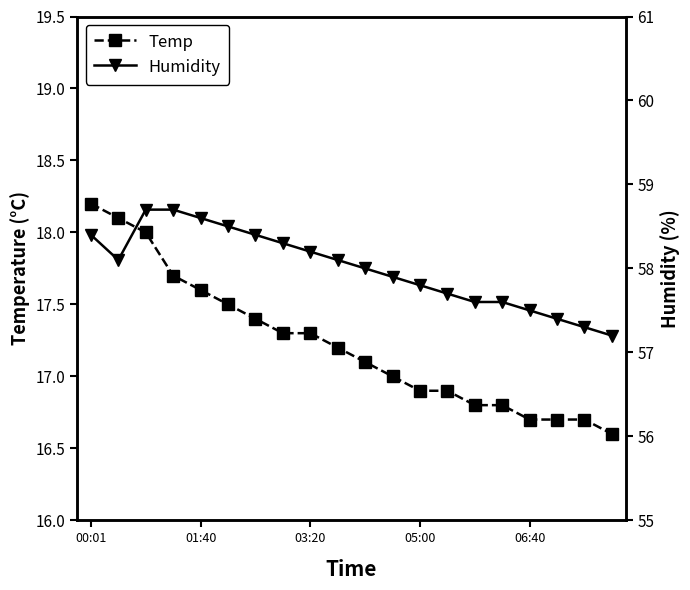

True or false: Temp and Humidity cross at least once.

False